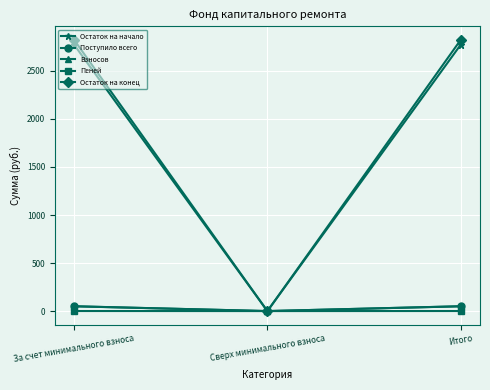

Where does the Поступило всего series first go above 50?

За счет минимального взноса